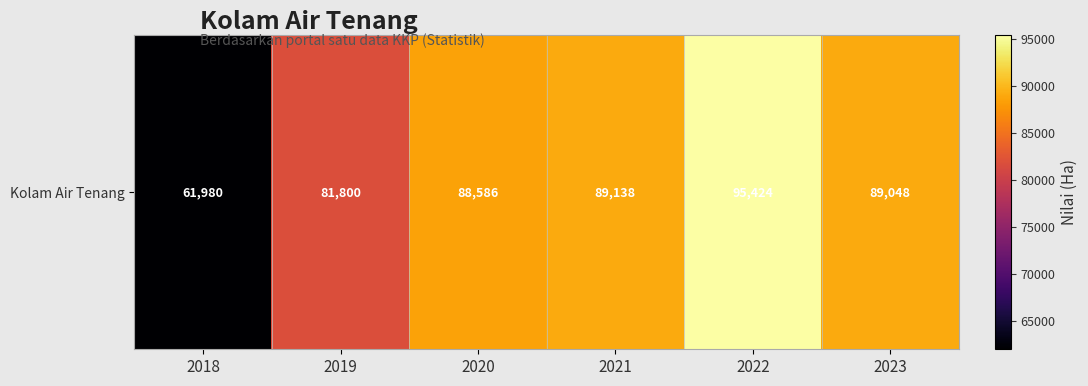

List the labels in order of value, smallest first.

2018, 2019, 2020, 2023, 2021, 2022